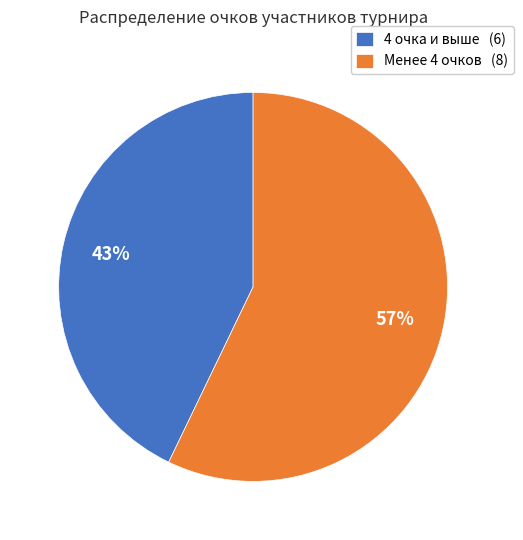

What percentage is the Менее 4 очков (8) slice, to the nearest percent?

57%